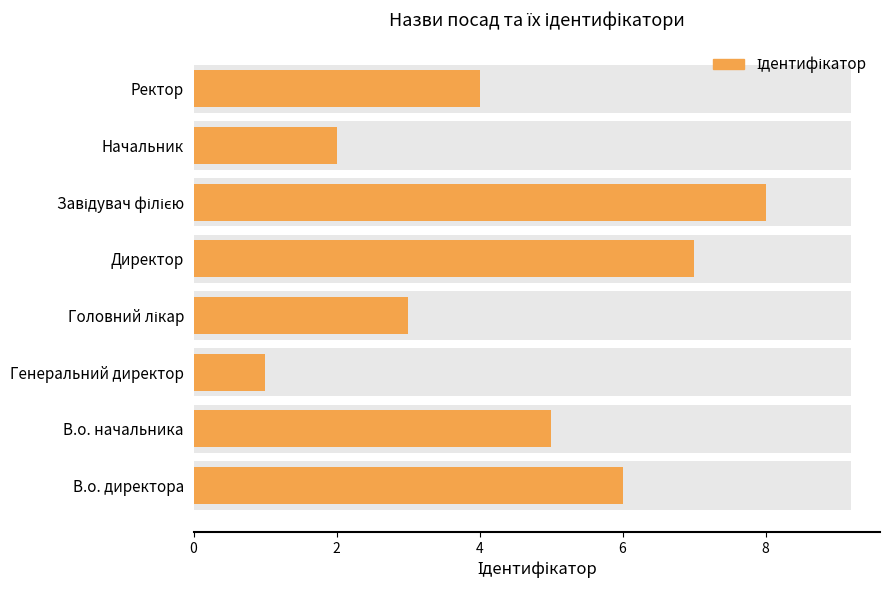

Is it true that the value at Начальник is 1?

False